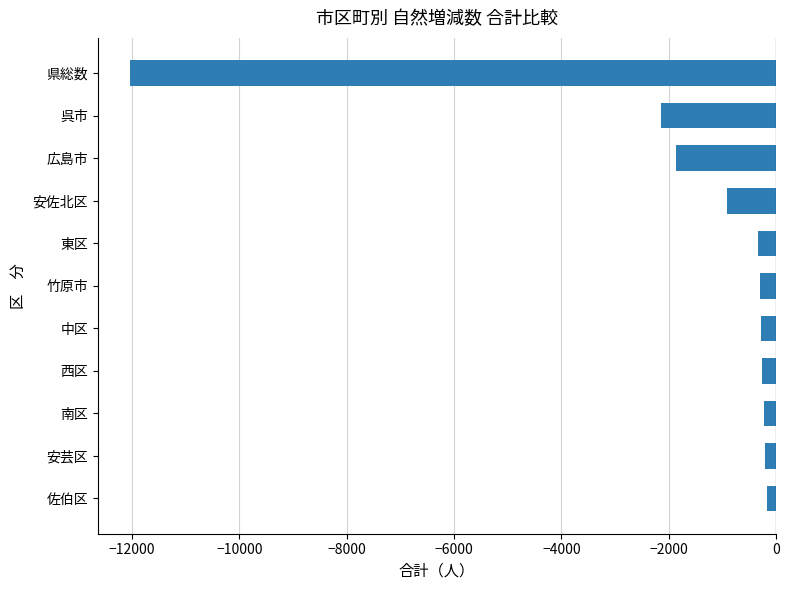

Where is the data nearest to the value -6101?

呉市